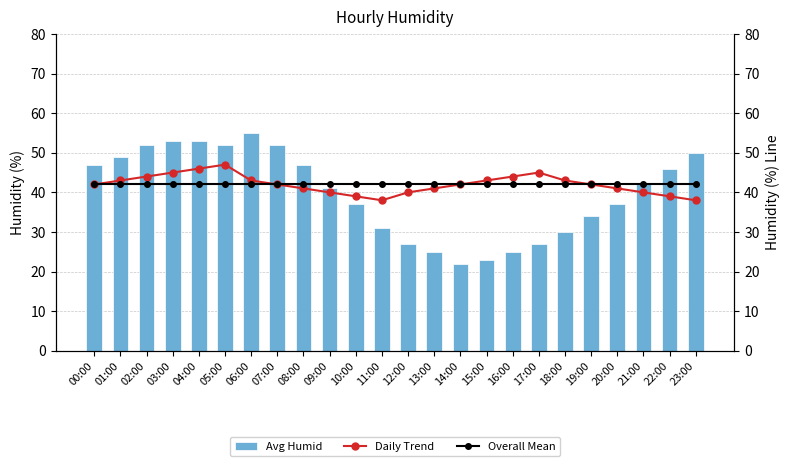

What is the value of the Daily Trend bar at the 3rd from the left?

44